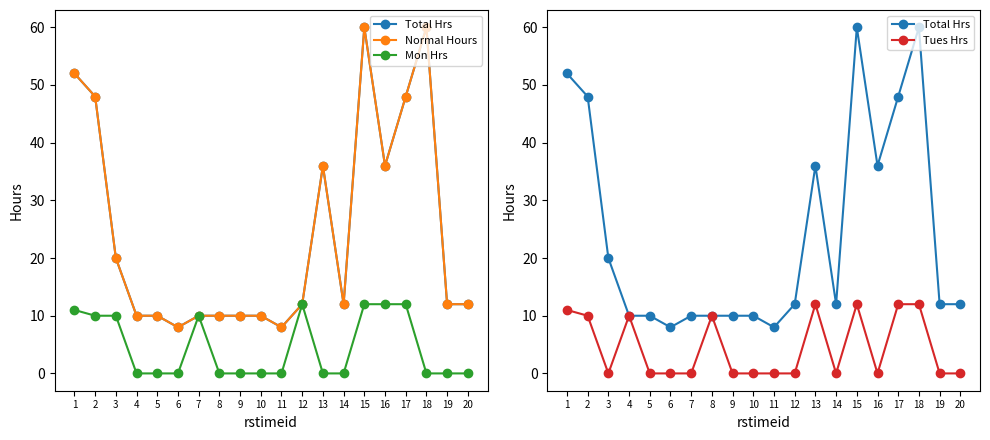

What is the difference between the Mon Hrs values at 13 and 16?

12